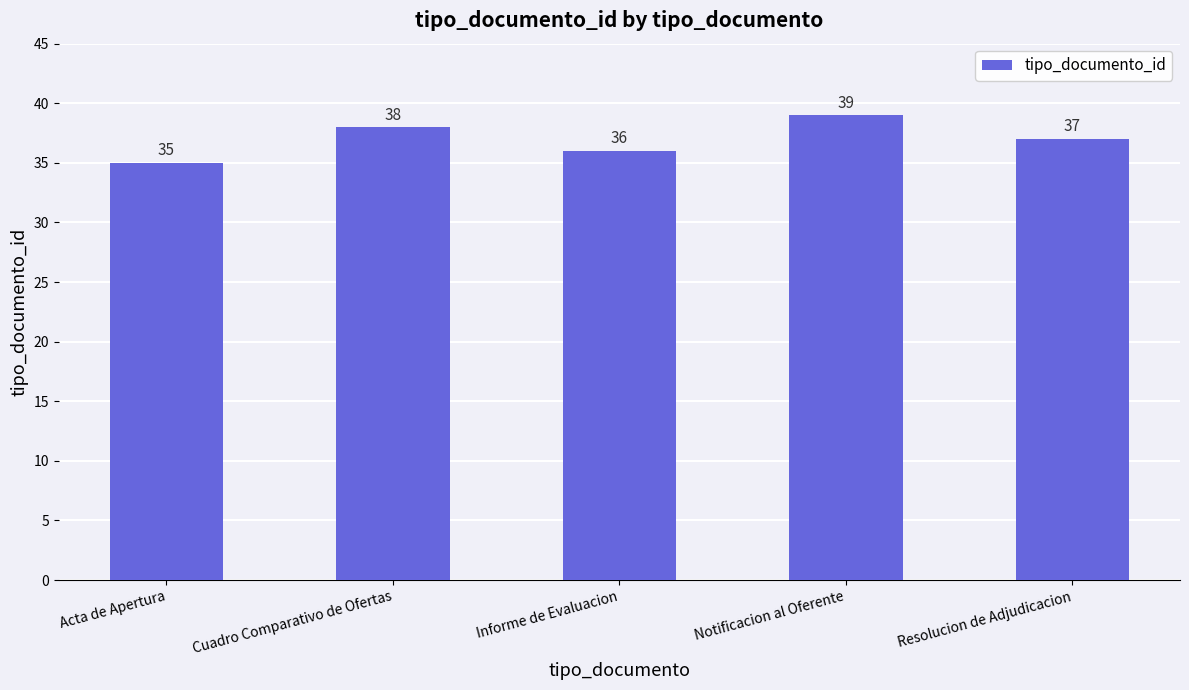

Rank the categories by value from highest to lowest.

Notificacion al Oferente, Cuadro Comparativo de Ofertas, Resolucion de Adjudicacion, Informe de Evaluacion, Acta de Apertura